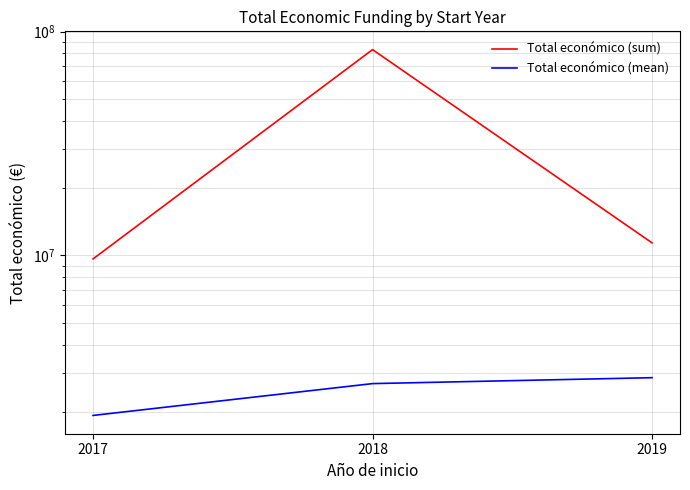

The value of Total económico (mean) at 2017 is 1021985.7. True or false?

False